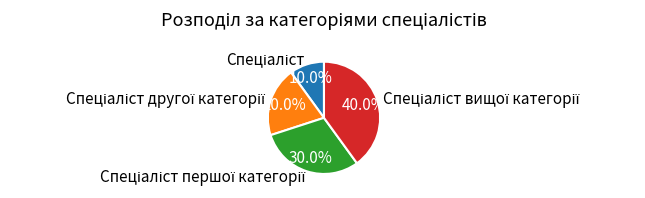

Is there a majority slice in this chart?

No